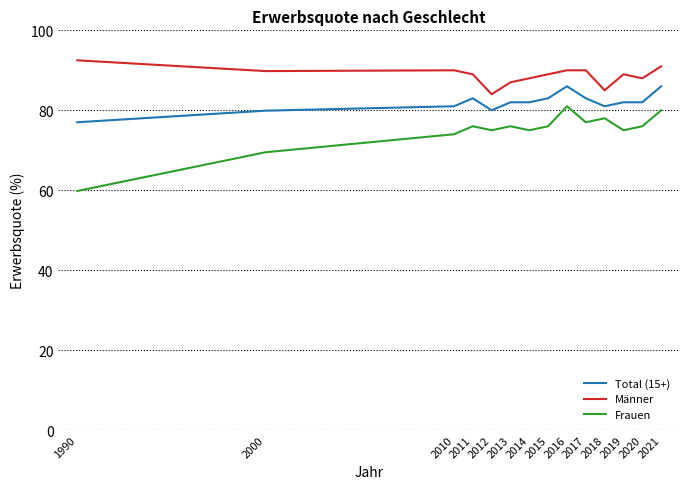

Which series has the largest range (max minus min)?

Frauen